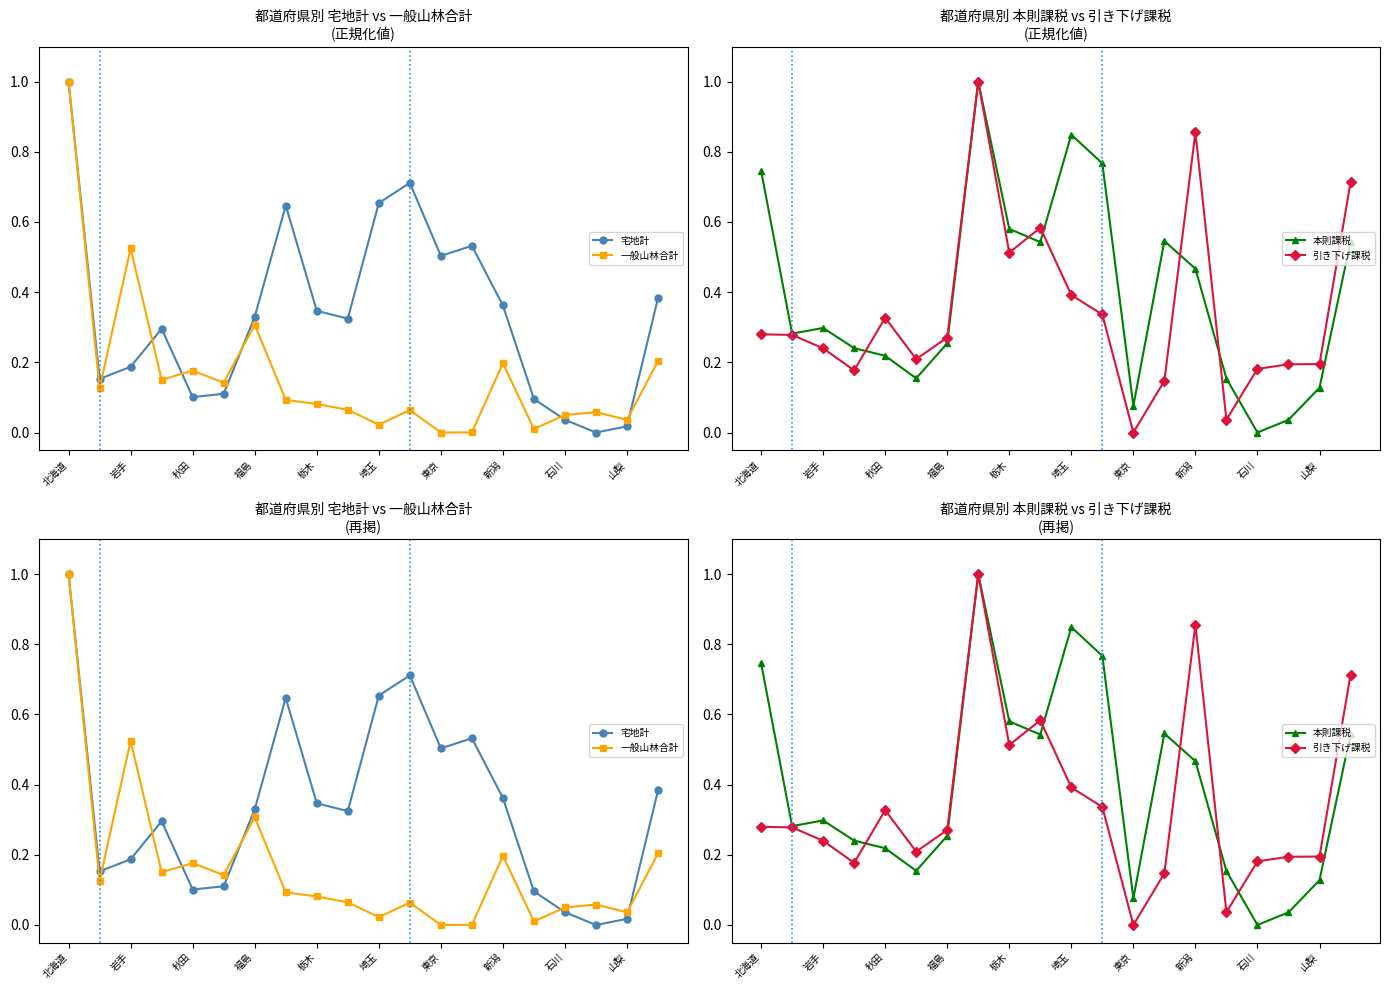

What is the maximum value shown in the chart?

1.0